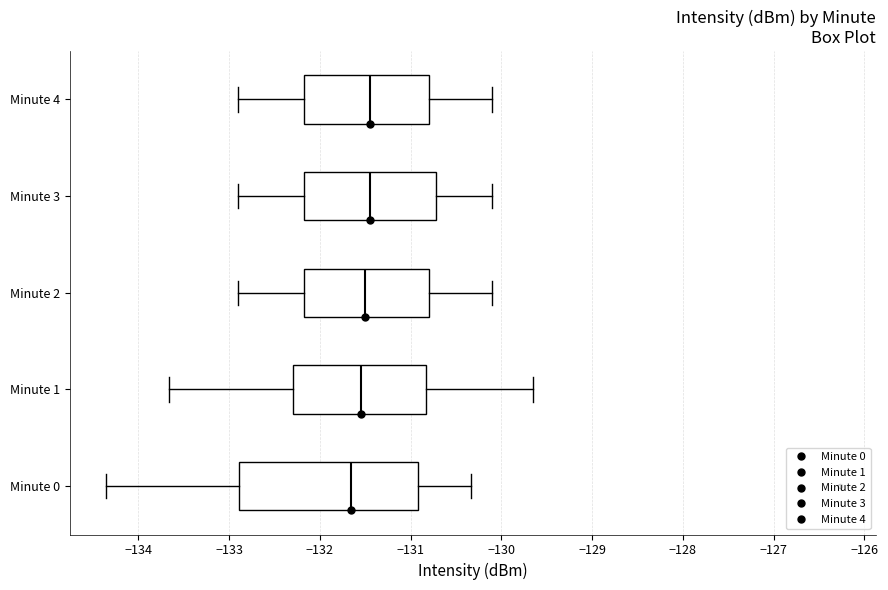

Which box has the furthest to the left median line?

Minute 0